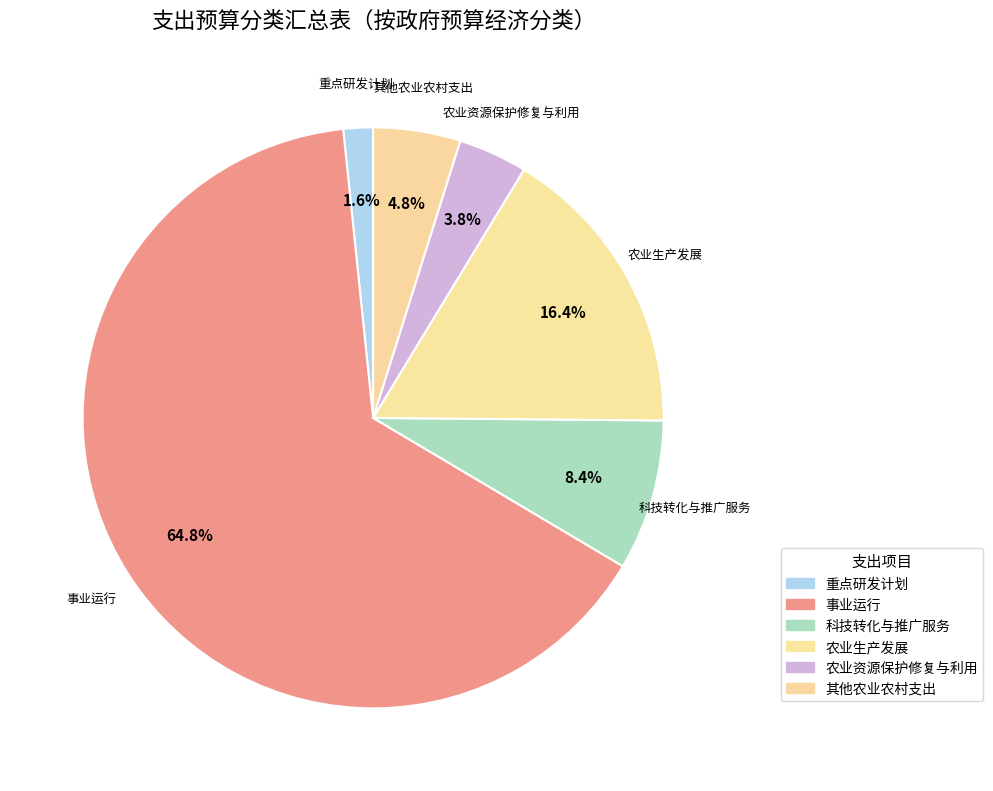

Between 农业资源保护修复与利用 and 农业生产发展, which is larger?

农业生产发展